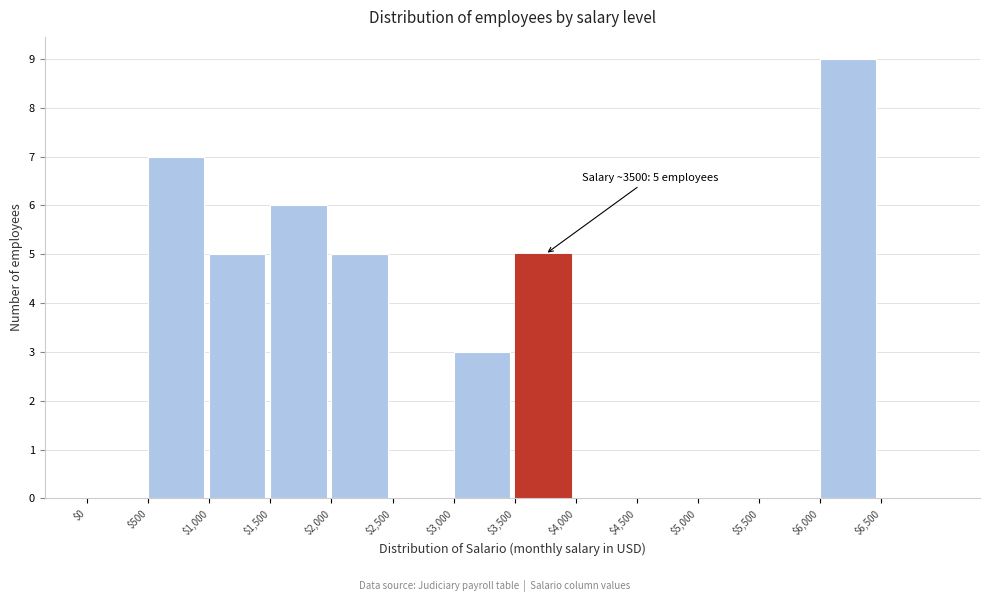

Which range on the x-axis has the tallest bar?

6000 to 6500